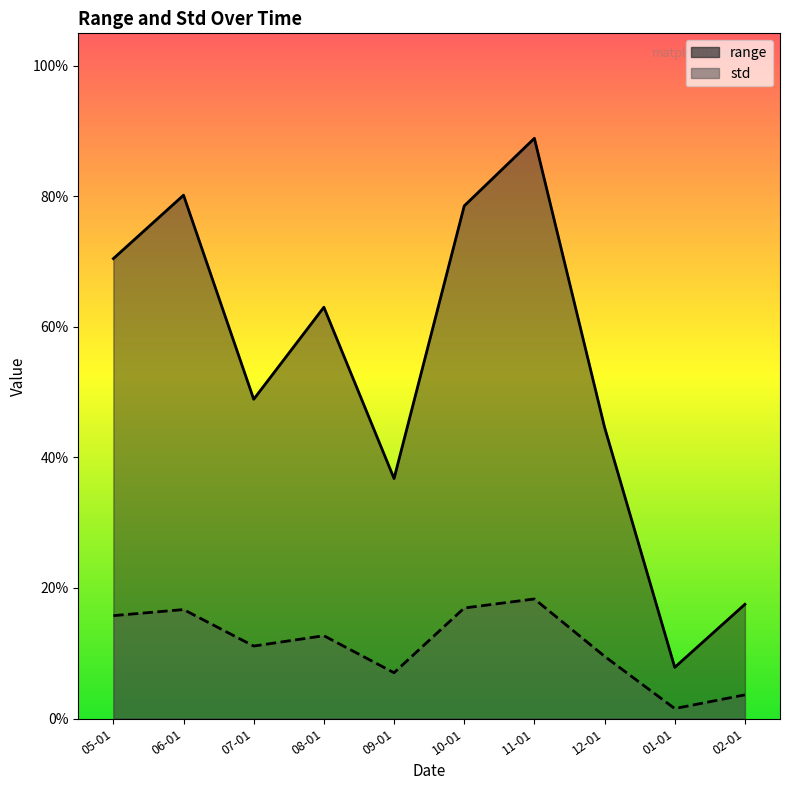

Does the chart have visible grid lines?

No